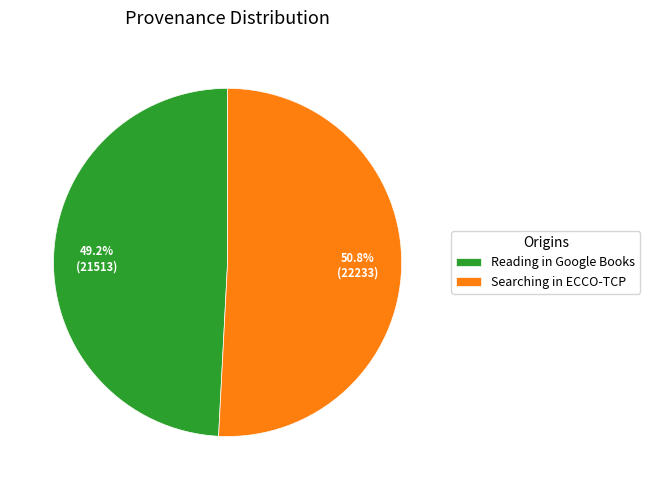

Which slice is the smallest?

Reading in Google Books